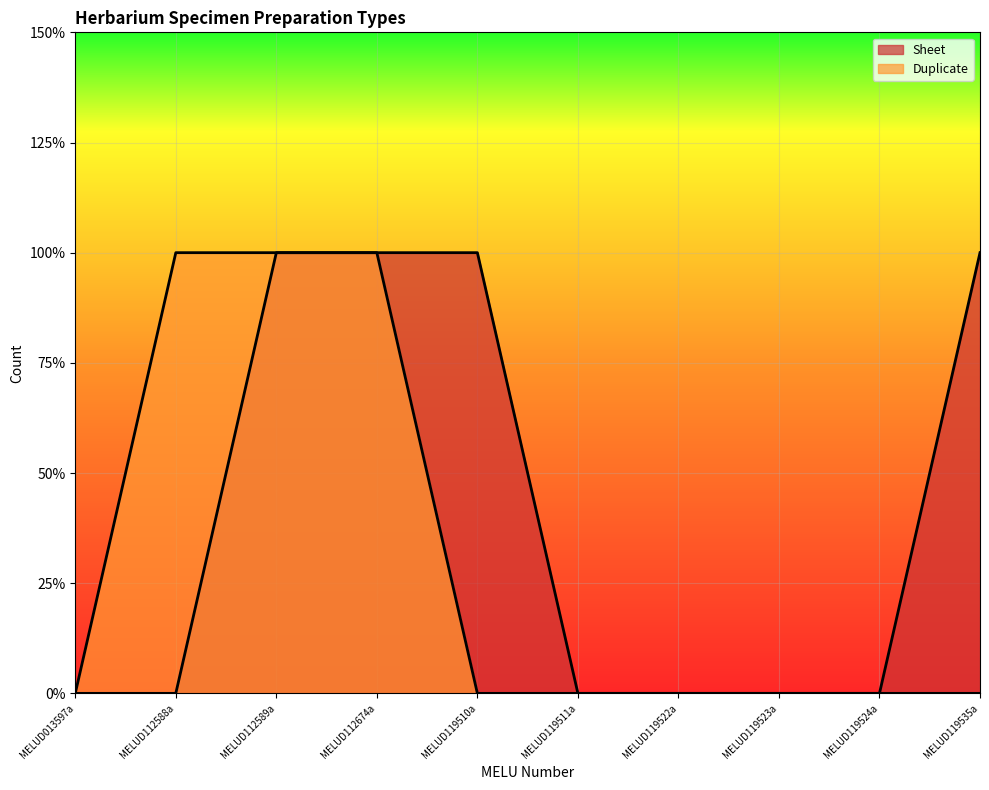

How many positive values does the Duplicate series have?

3